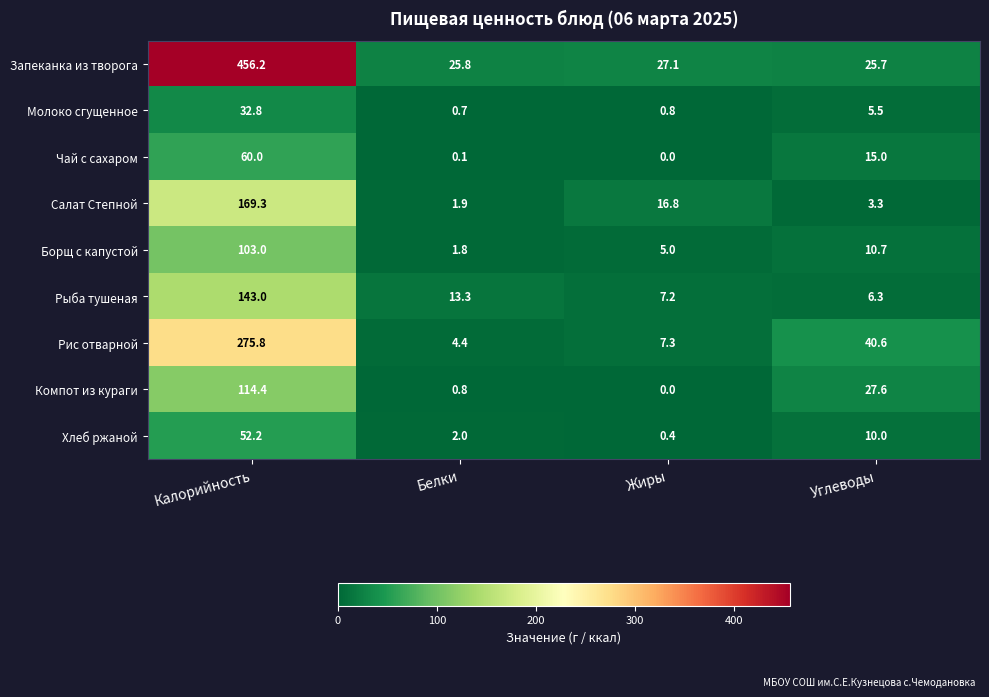

At which category is the sum across all series the highest?

Калорийность